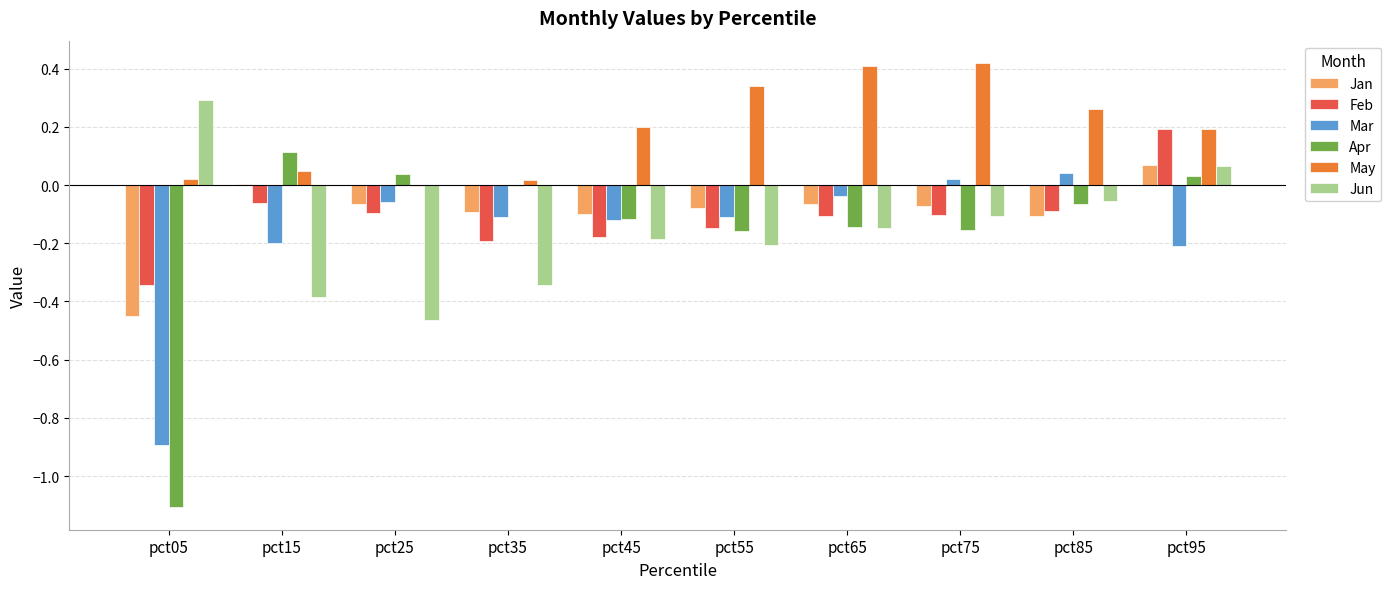

Which category has the highest value in the Jun series?

pct05